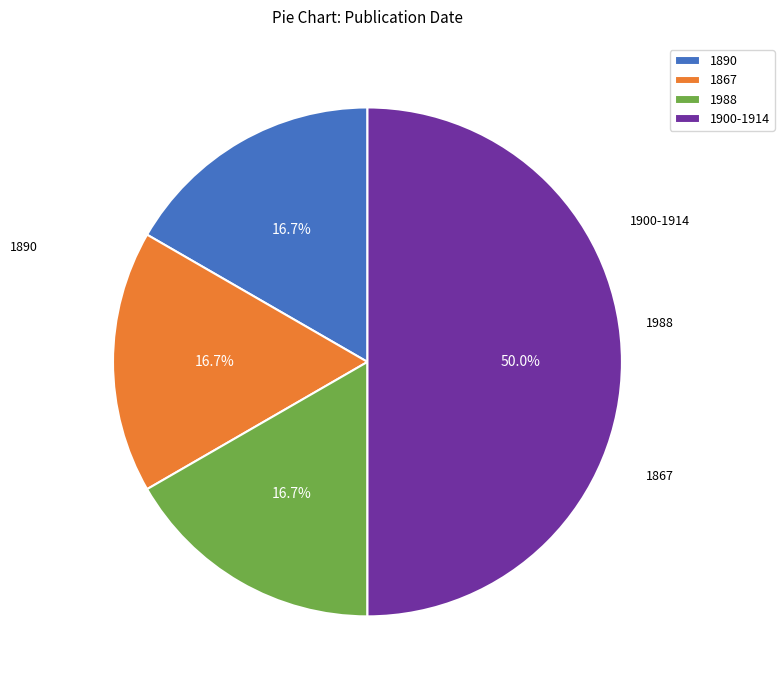

To the nearest percent, what is the combined percentage of 1867 and 1890?

33%